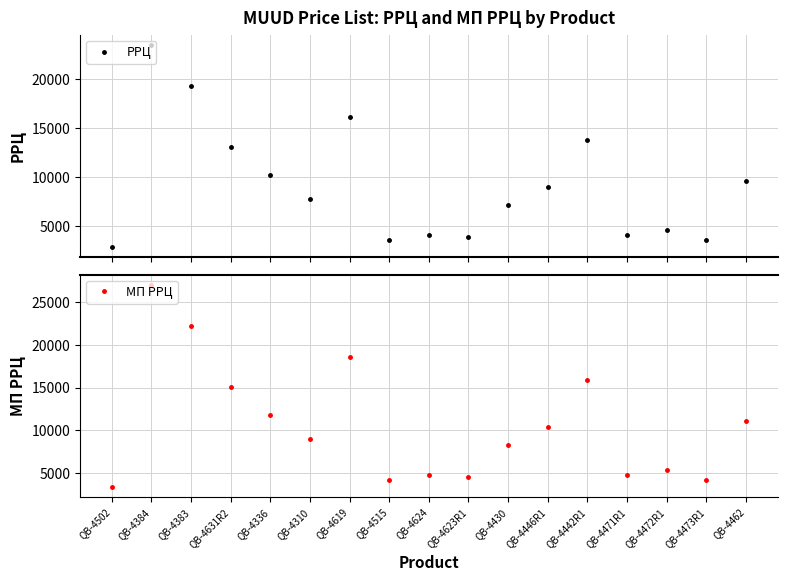

The РРЦ series shows 4615 at QB-4472R1. True or false?

True